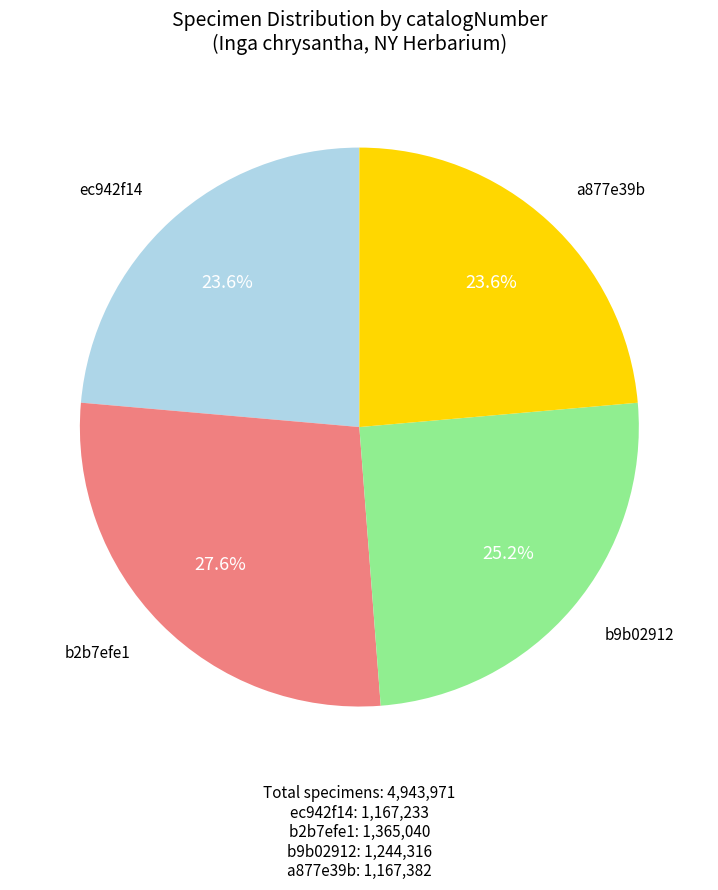

What is the total percentage of b2b7efe1 and b9b02912?

52.8%